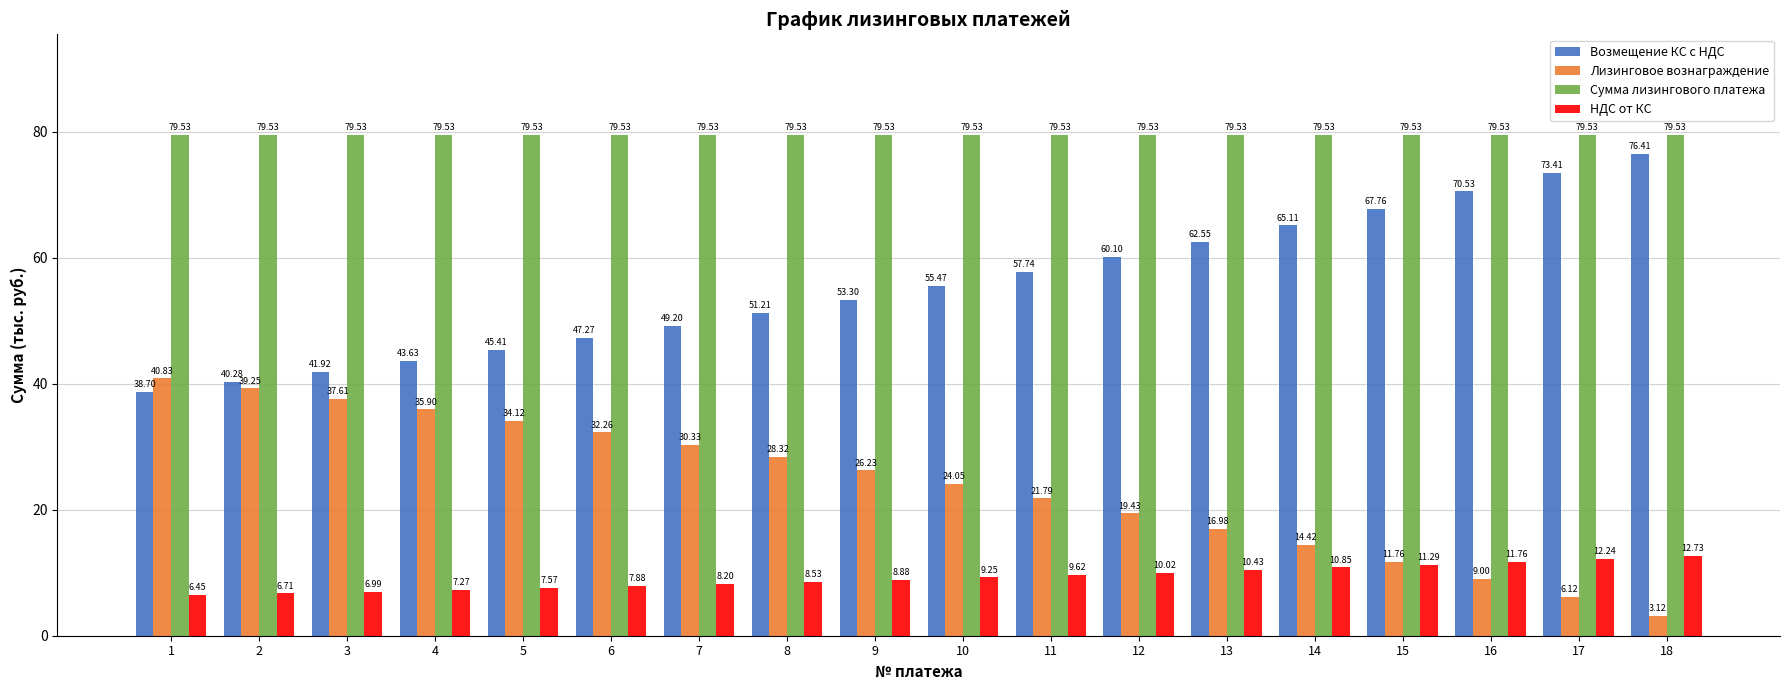

What is the minimum value for Сумма лизингового платежа?

79.5